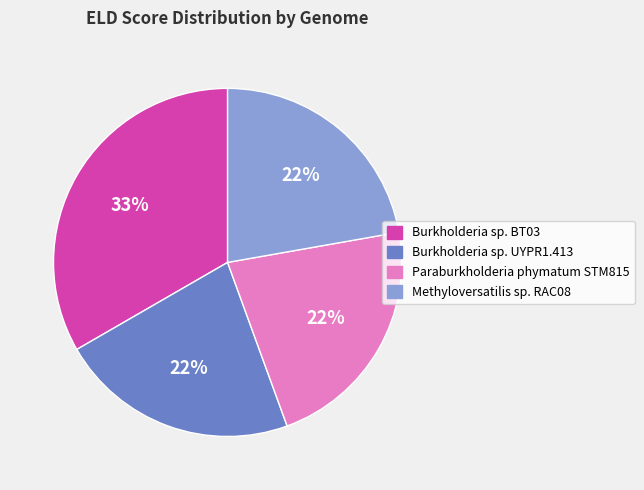

To the nearest percent, what is the difference between the Burkholderia sp. BT03 and Paraburkholderia phymatum STM815 slice percentages?

11%